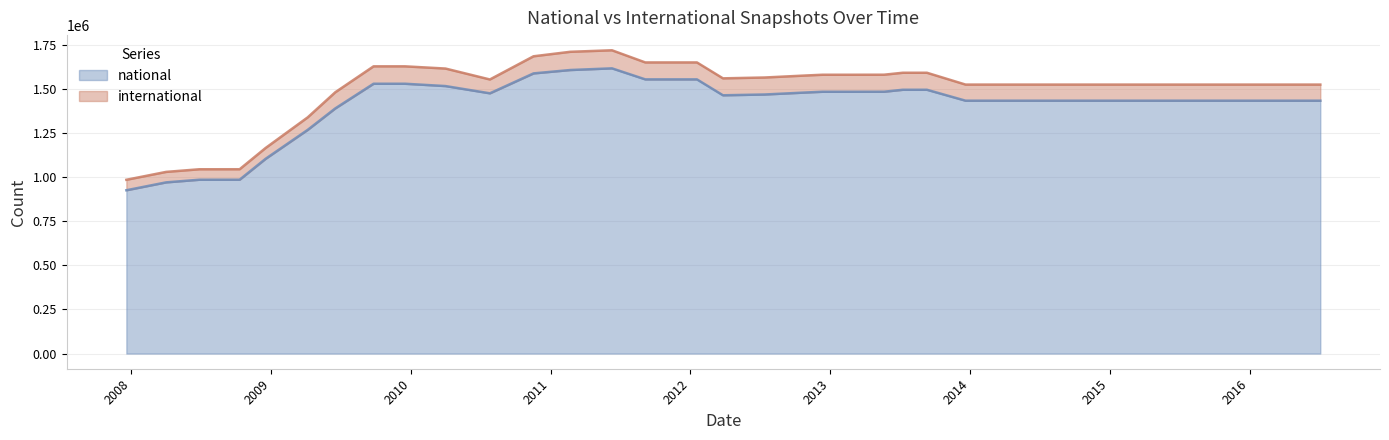

What is the label of the 10th point from the right?

2013-12-20